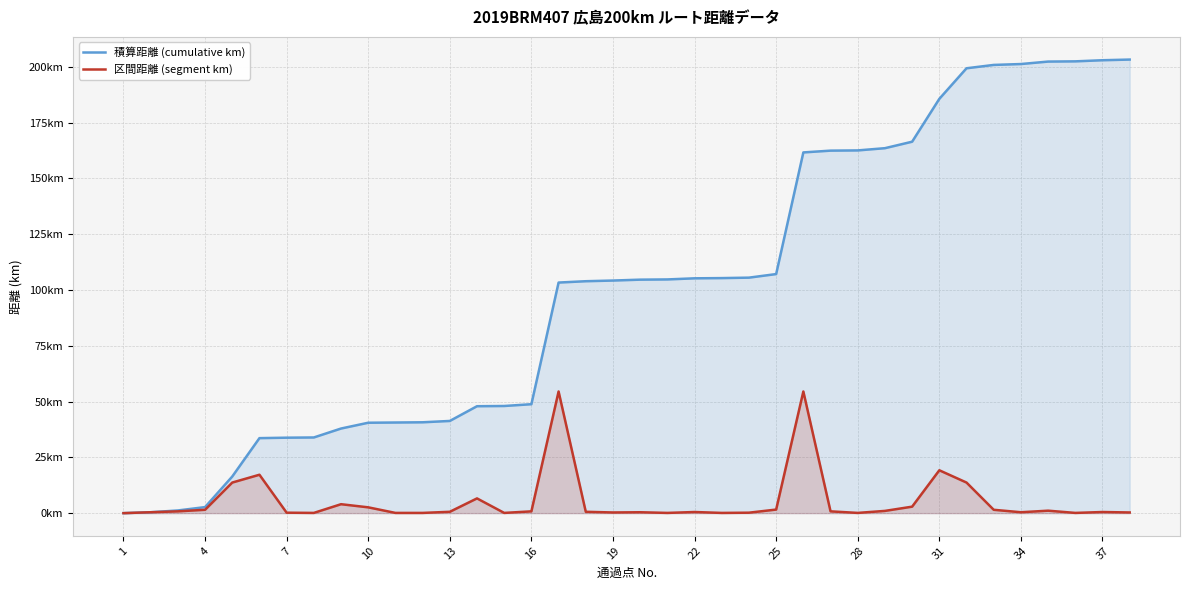

List the series in order of their overall mean, highest first.

積算距離 (cumulative km), 区間距離 (segment km)